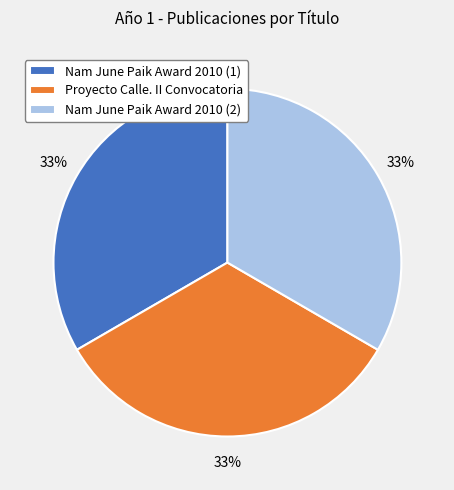

To the nearest percent, what percentage of the pie is Nam June Paik Award 2010 (1)?

33%